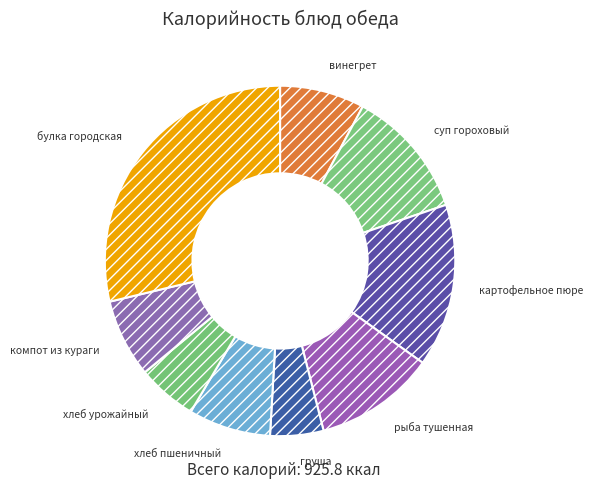

Between хлеб урожайный and груша, which is larger?

хлеб урожайный